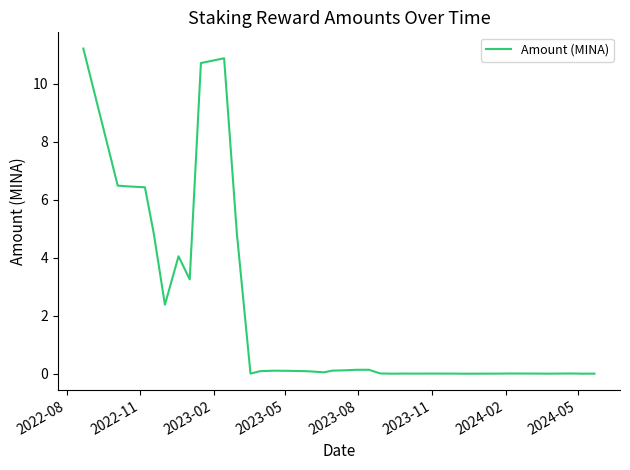

What is the greatest value displayed?

11.2